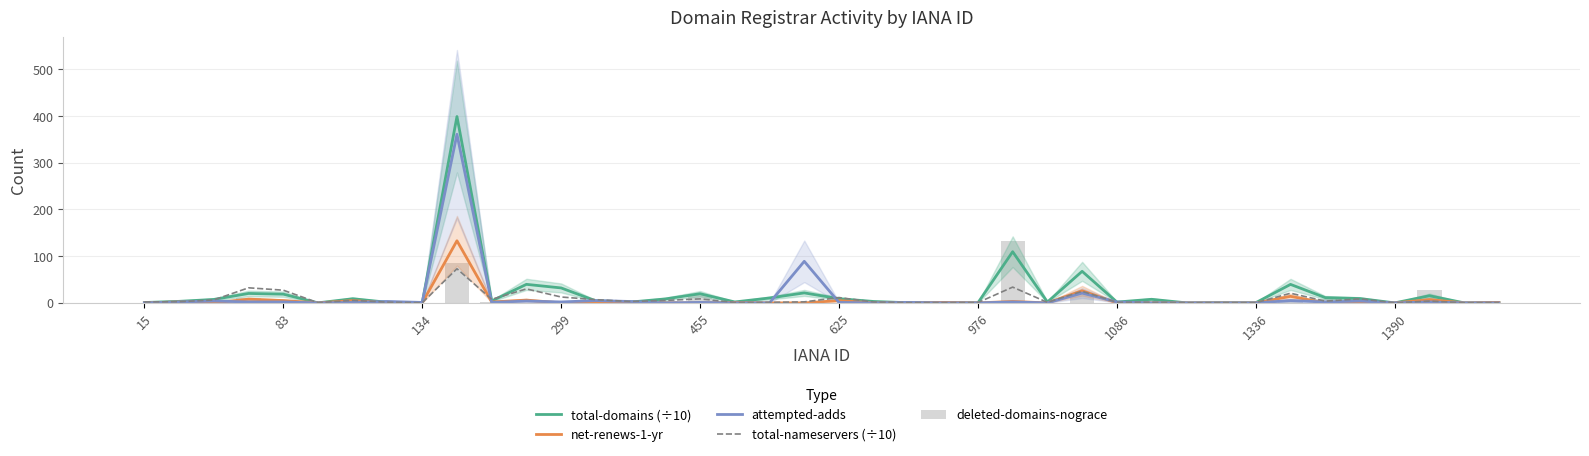

How many values in the net-renews-1-yr series exceed 0?

18